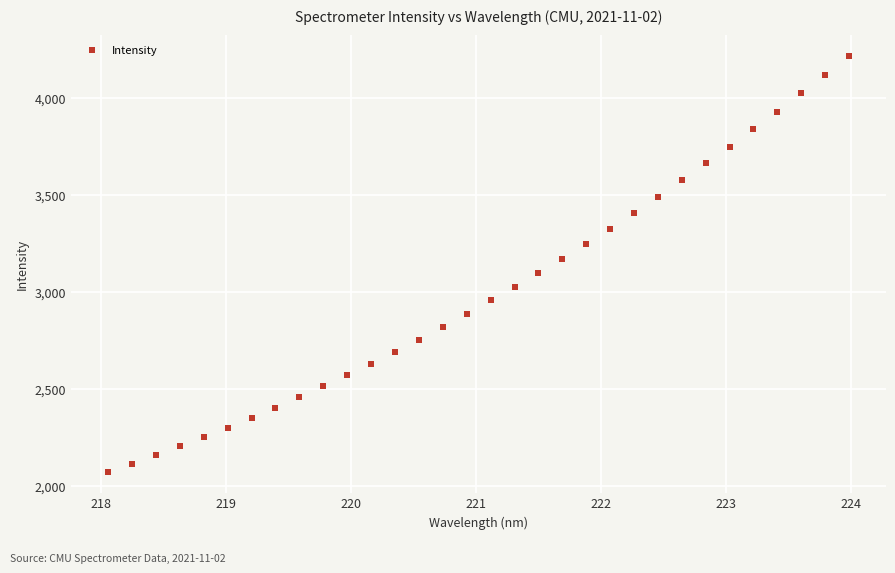

What is the range of X values (max minus min)?

5.9